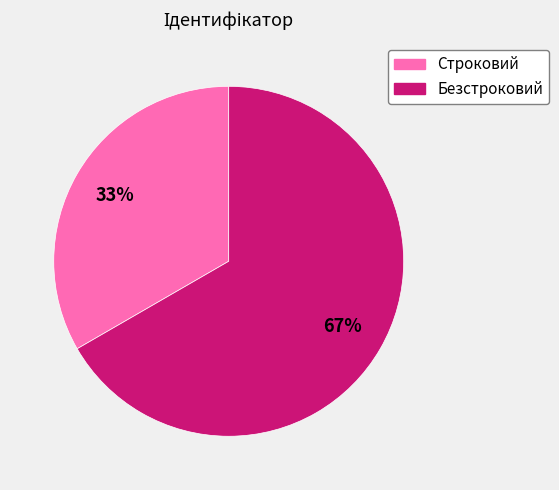

True or false: Строковий accounts for 33% of the total.

True